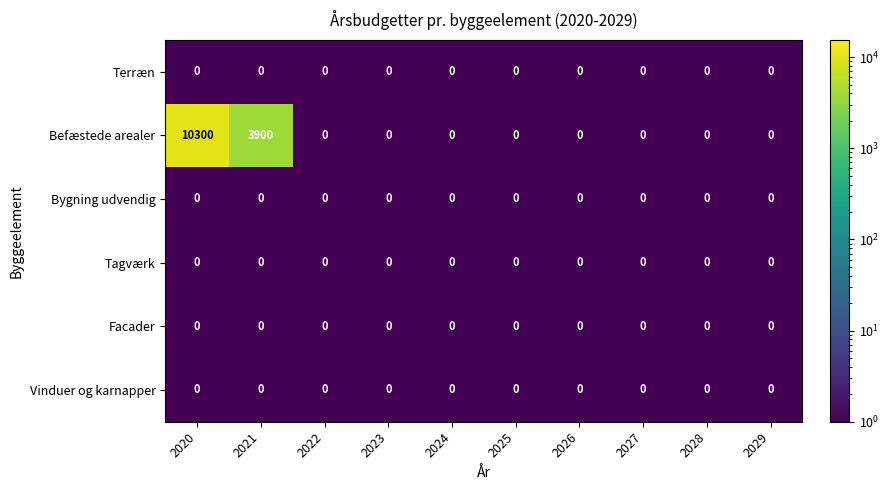

The value of Terræn at 2020 is 0. True or false?

True